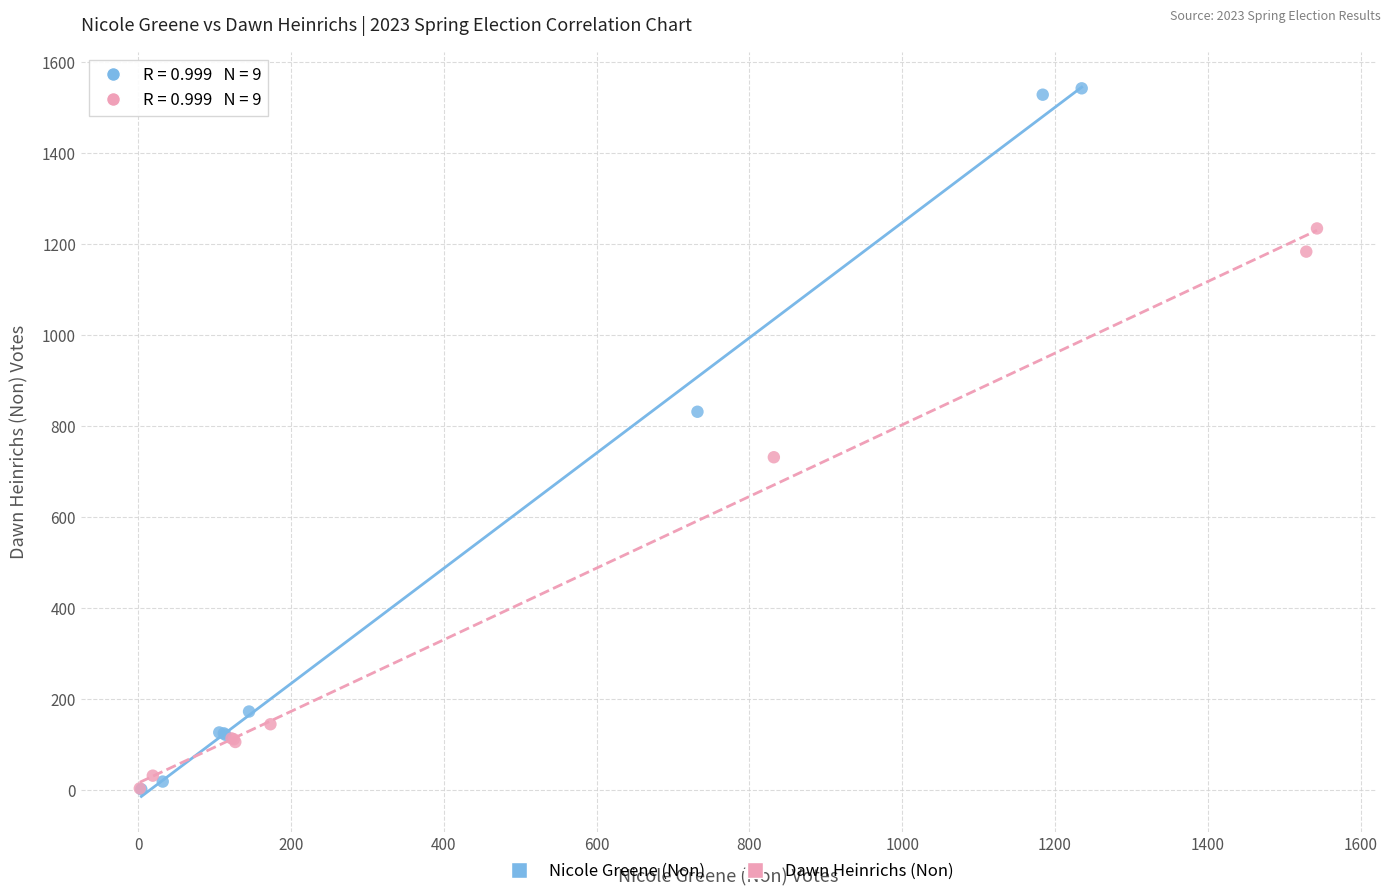

Which series has the widest spread of Y values?

Nicole Greene (Non)